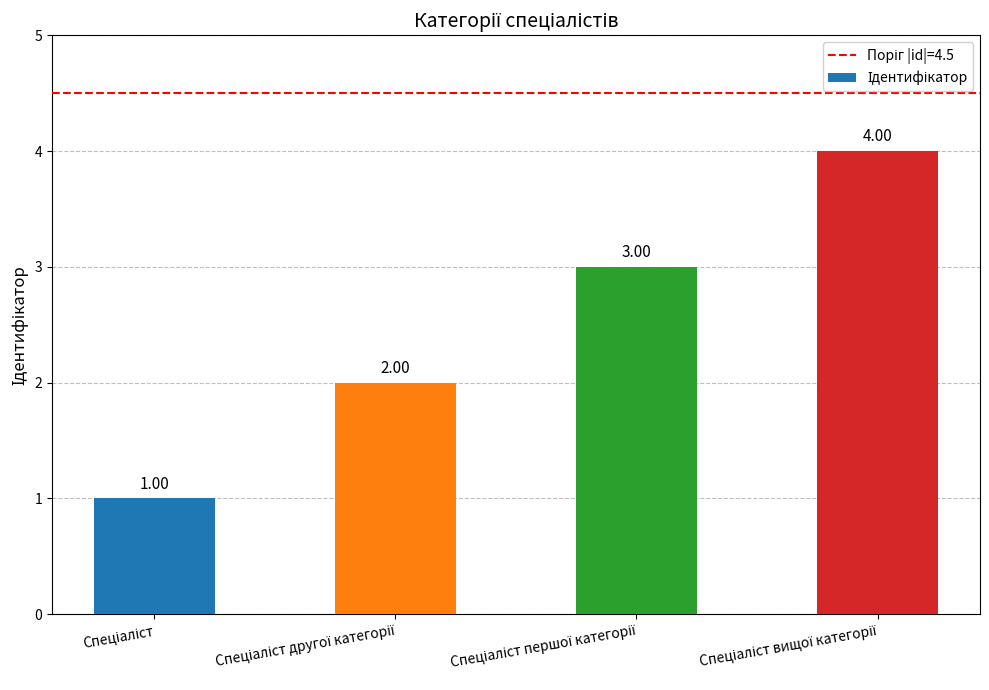

Reading right to left, list all the values displayed in this chart.

4	3	2	1